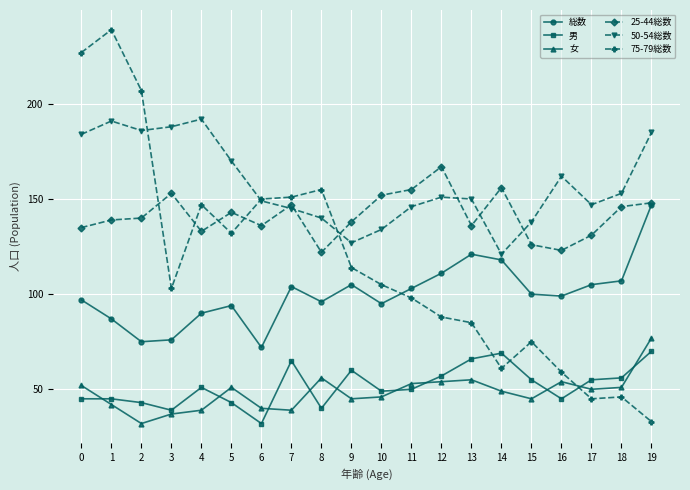

True or false: 女 and 50-54総数 intersect in this chart.

False